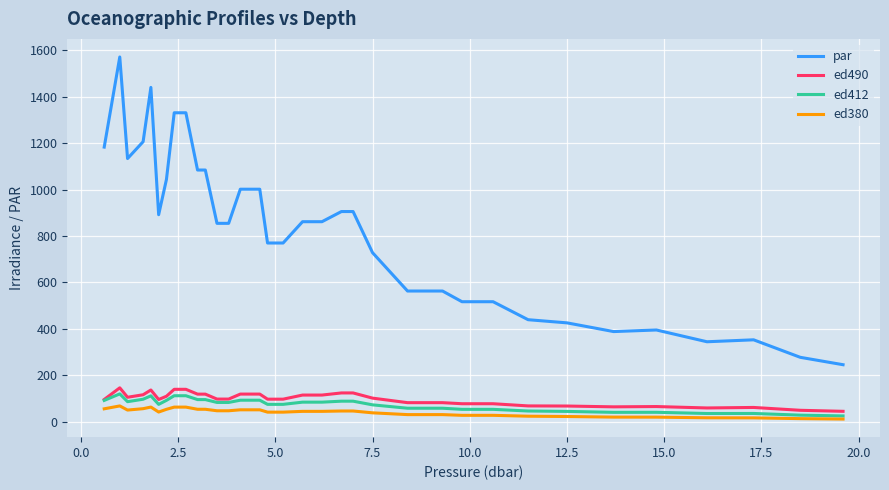

What is the highest value of the par series?

1571.5